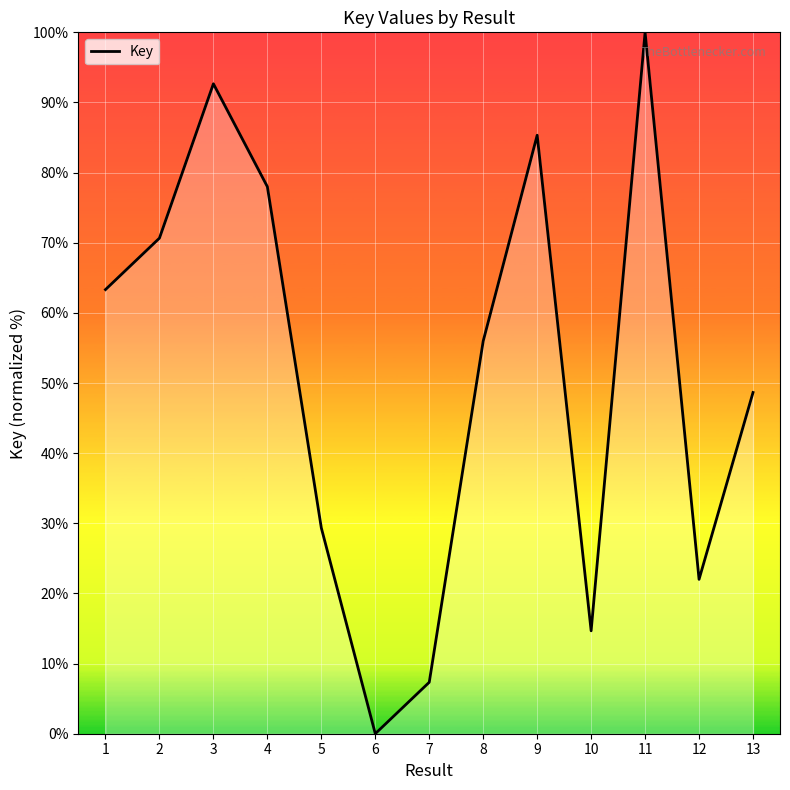

What is the change in value from 2 to 3?

+22.0